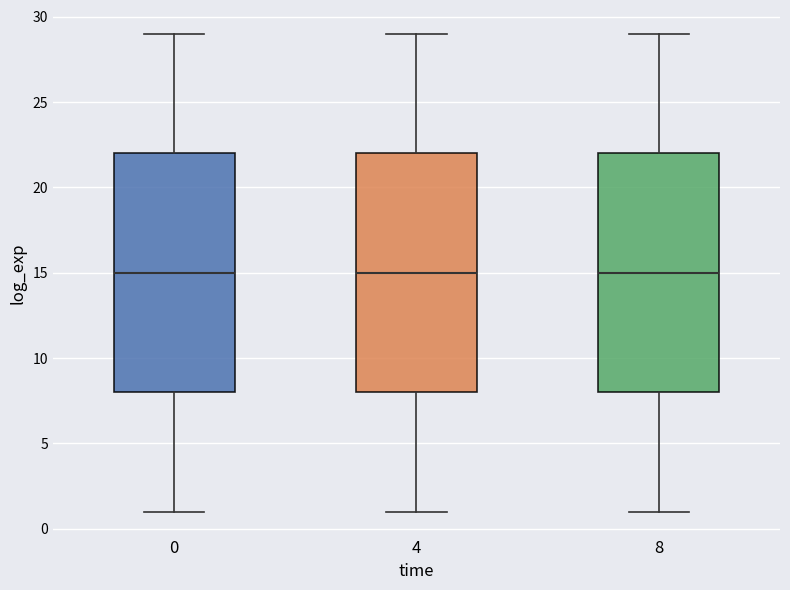

Where is the lower edge of the box at x = 4 on the y-axis? The values are not printed on the chart, so give them approximately, as read against the axis.

8